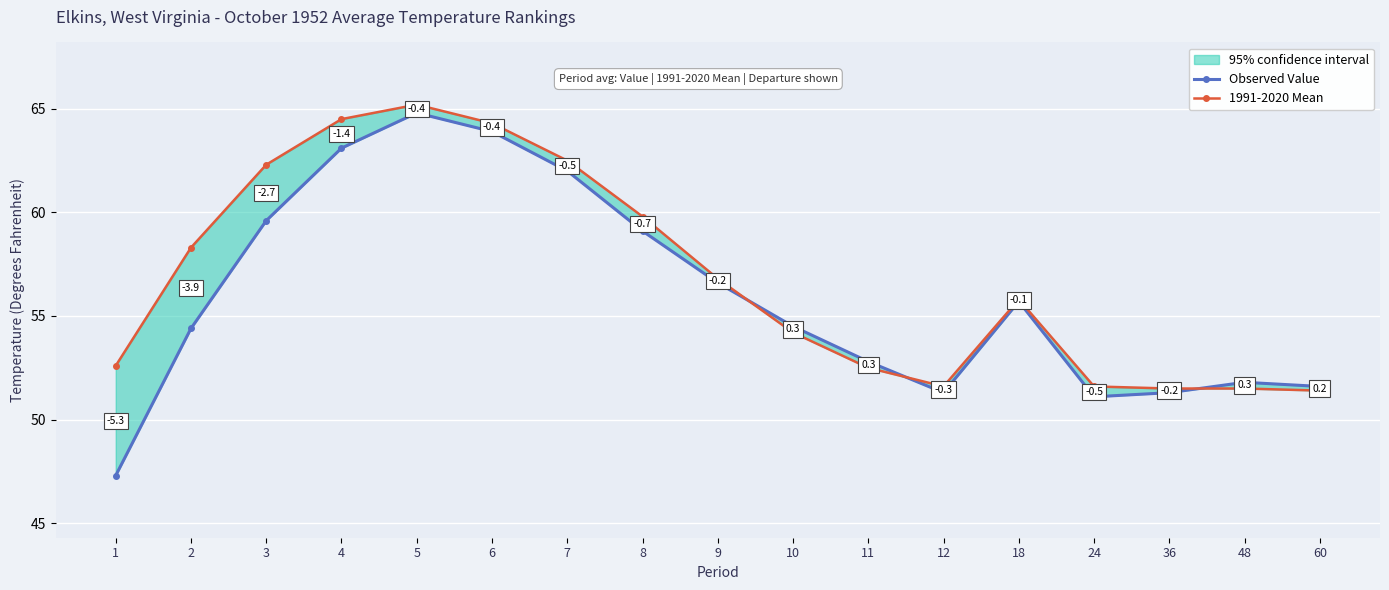

How many data points in 1991-2020 Mean are above 55?

9